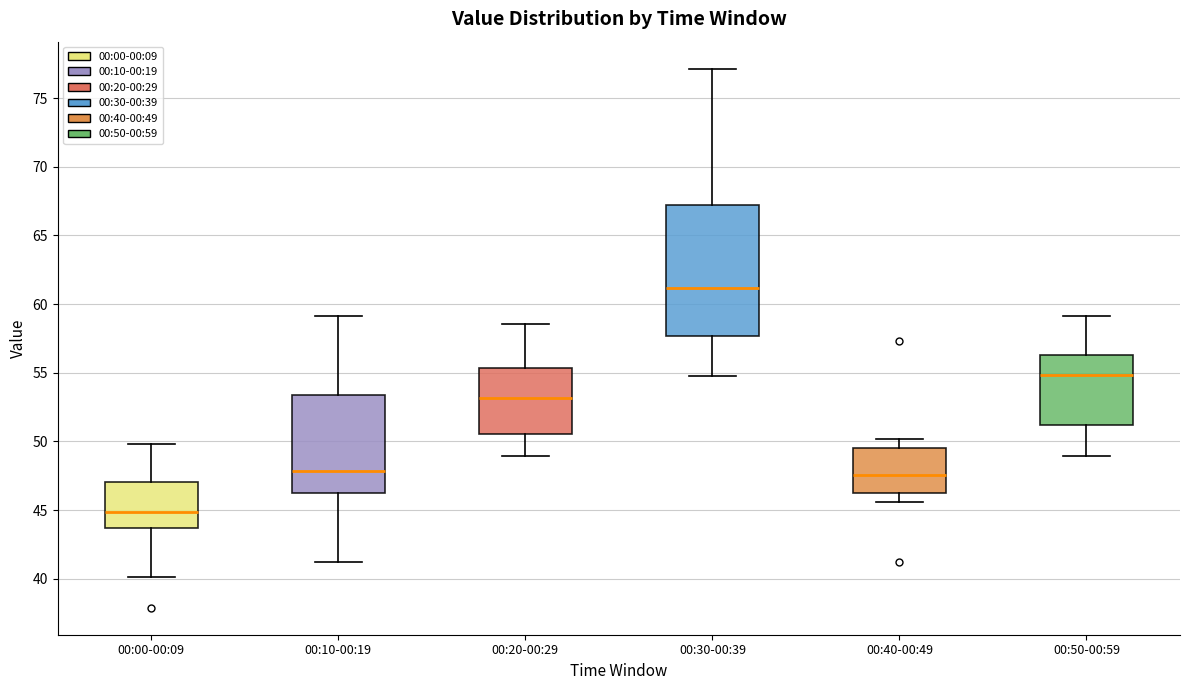

Which box is the tallest, from its lower edge to its upper edge?

00:30-00:39